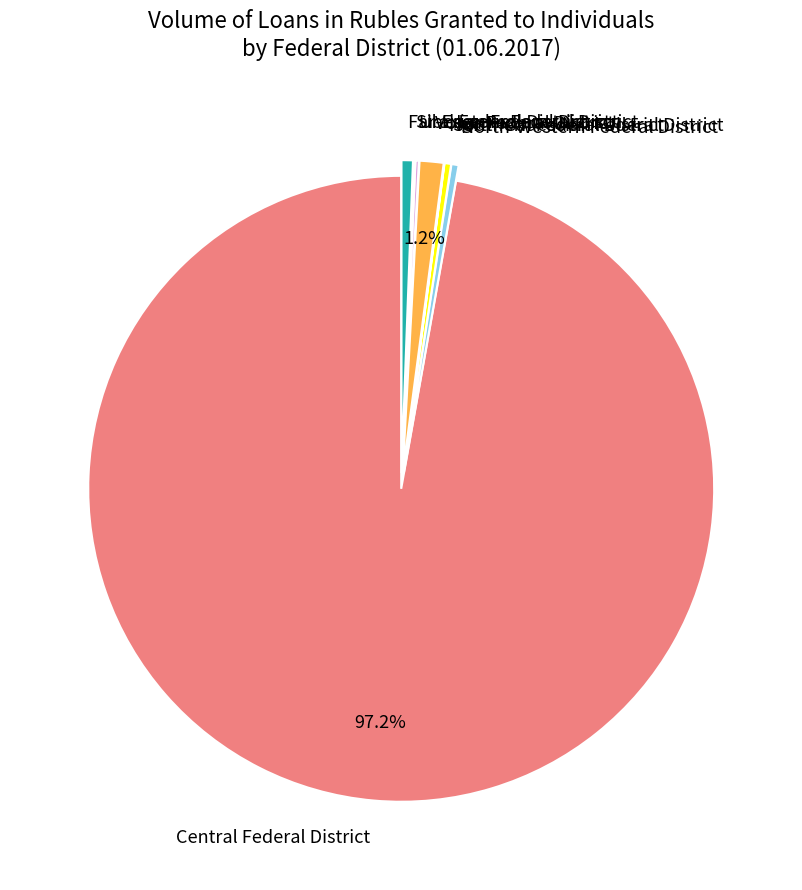

What is the ratio of the value at Volga Federal District to the value at Far-Eastern Federal District?

2.1